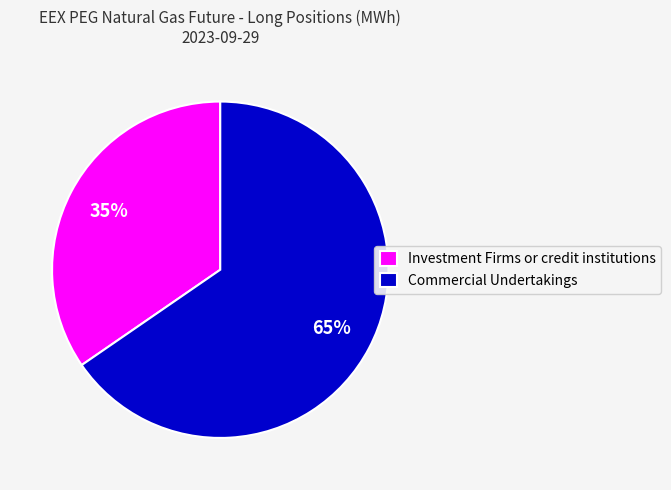

What is the smallest slice in the pie chart?

Investment Firms or credit institutions